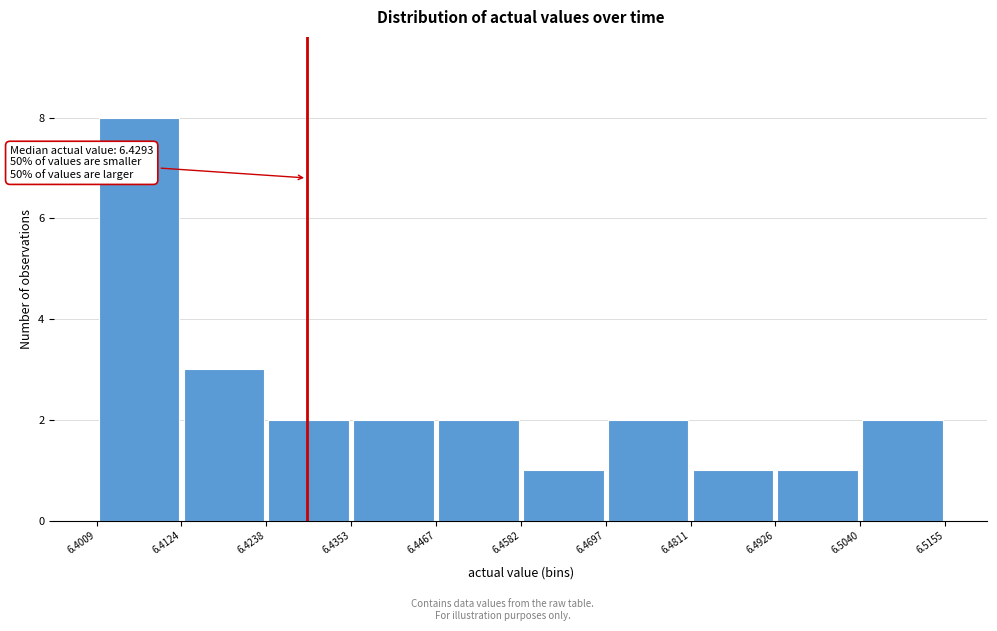

Which range on the x-axis has the tallest bar?

6.4009 to 6.4124